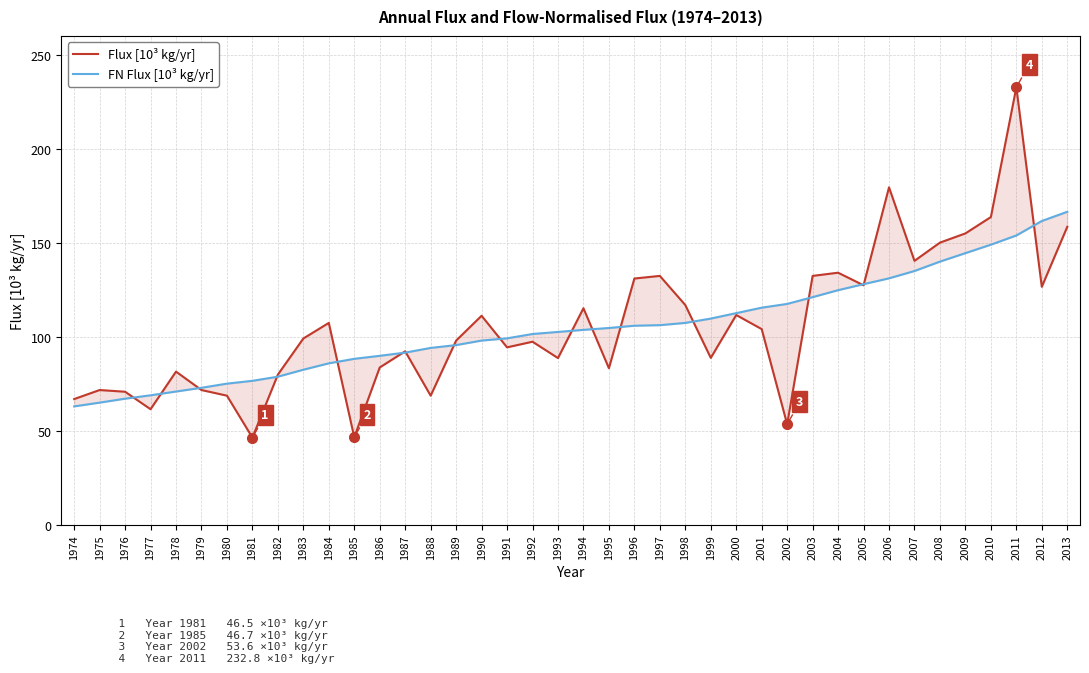

Where do FN Flux [10³ kg/yr] and Flux [10³ kg/yr] first cross each other?

1976 and 1977